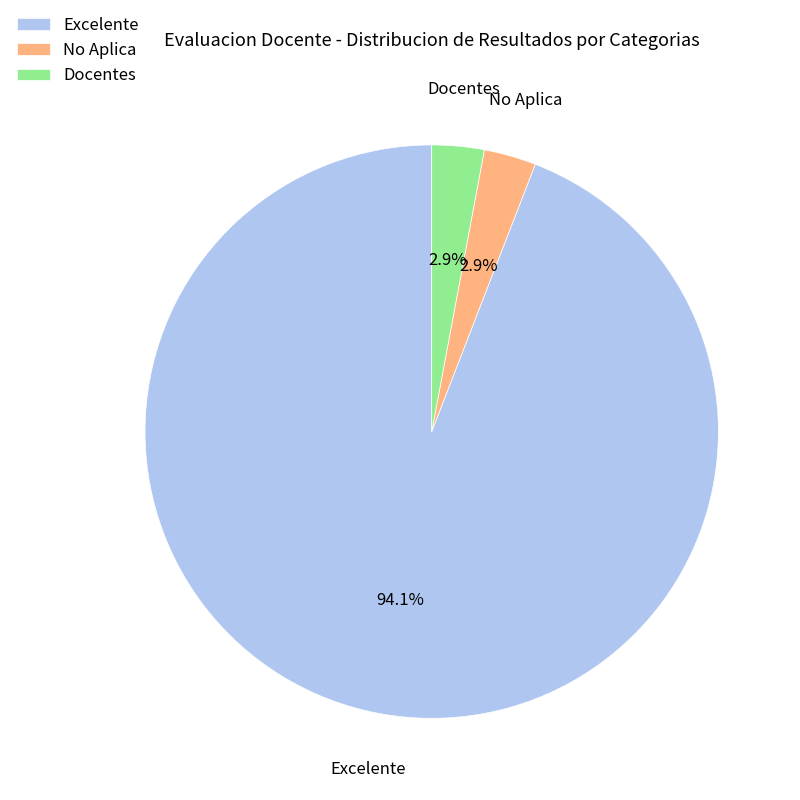

Is the sum of Excelente and No Aplica greater than half?

Yes